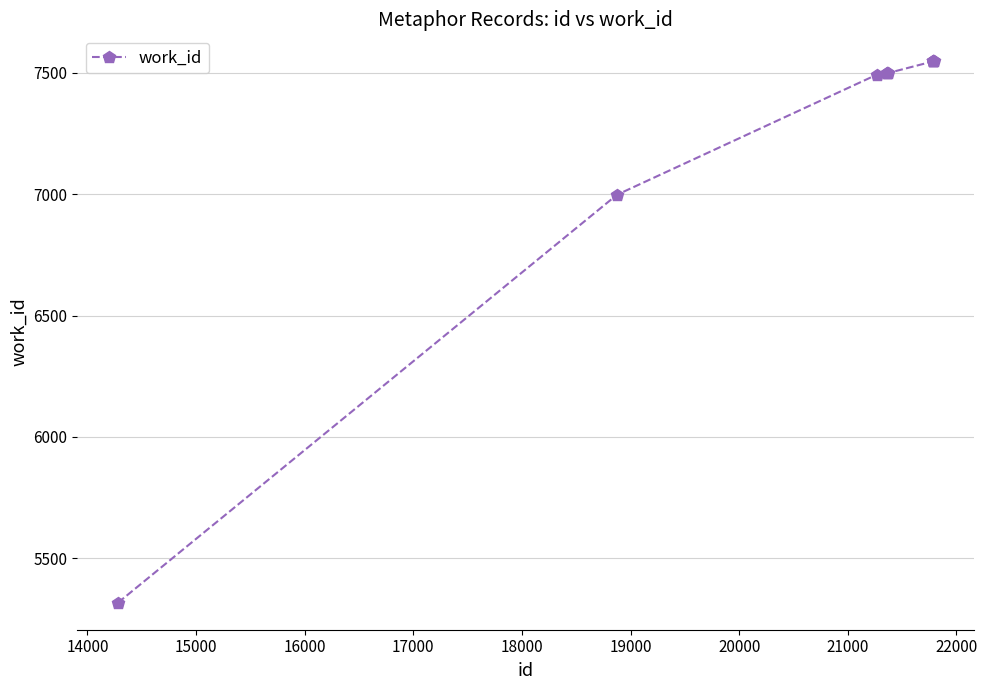

What is the maximum value shown in the chart?

7546